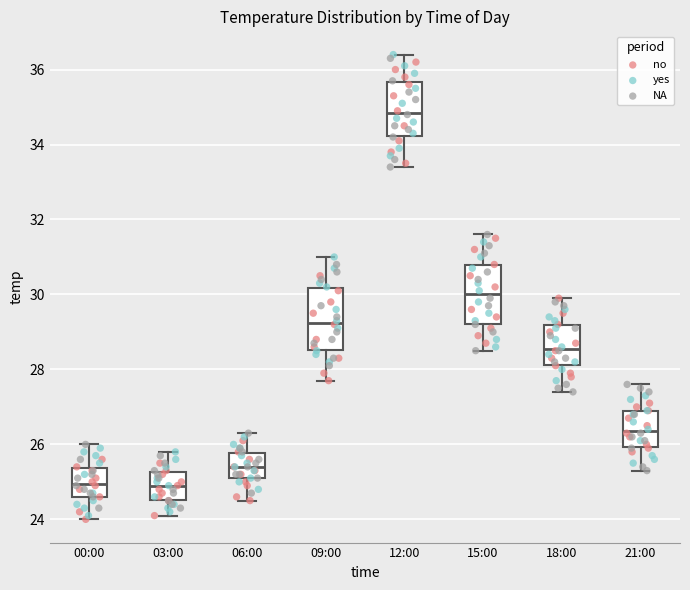

Reading left to right, transcribe this box plot: for each box, give where its median line is, the range the box spans, and where its two whiskers end, as read against the y-axis. The values are not printed on the chart, so give them approximately, as read against the axis.

00:00: median 25.0, box 24.6 to 25.4, whiskers 24.0 to 26.0
03:00: median 25.0, box 24.6 to 25.2, whiskers 24.2 to 25.8
06:00: median 25.4, box 25.2 to 25.8, whiskers 24.6 to 26.4
09:00: median 29.2, box 28.6 to 30.2, whiskers 27.8 to 31.0
12:00: median 34.8, box 34.2 to 35.6, whiskers 33.4 to 36.4
15:00: median 30.0, box 29.2 to 30.8, whiskers 28.6 to 31.6
18:00: median 28.6, box 28.2 to 29.2, whiskers 27.4 to 30.0
21:00: median 26.4, box 26.0 to 27.0, whiskers 25.4 to 27.6